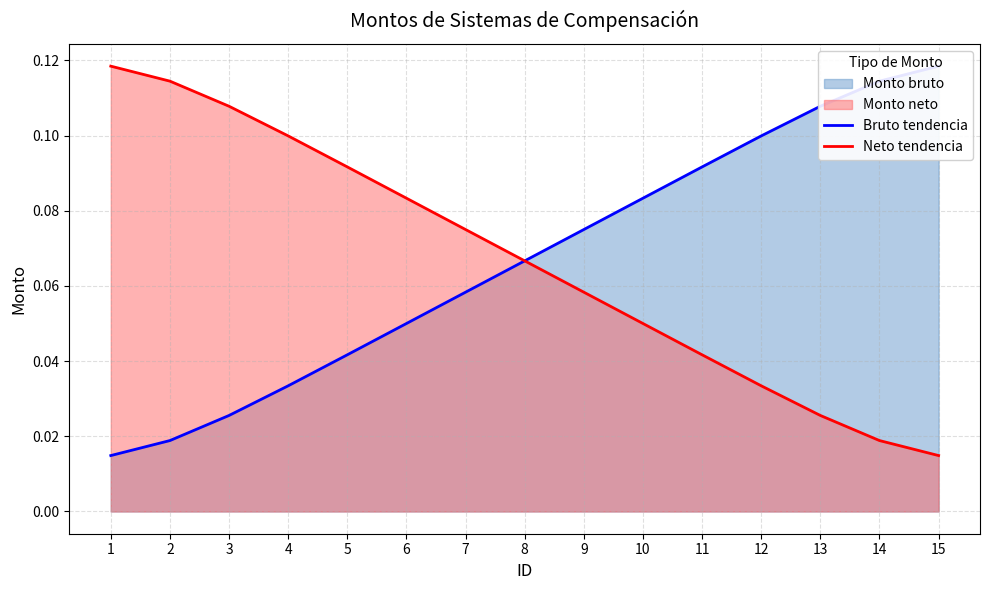

Reading right to left, list all the values displayed in this chart.

Bruto tendencia: 15=0.1	14=0.1	13=0.1	12=0.1	11=0.1	10=0.1	9=0.1	8=0.1	7=0.1	6=0.1	5=0.0	4=0.0	3=0.0	2=0.0	1=0.0
Neto tendencia: 15=0.0	14=0.0	13=0.0	12=0.0	11=0.0	10=0.1	9=0.1	8=0.1	7=0.1	6=0.1	5=0.1	4=0.1	3=0.1	2=0.1	1=0.1